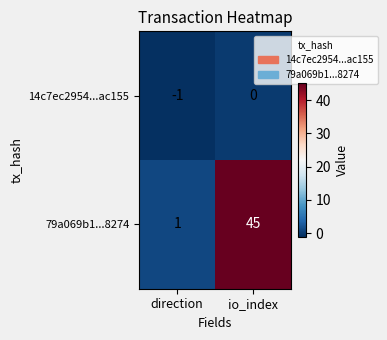

Rank the series at io_index from lowest to highest value.

14c7ec2954...ac155, 79a069b1...8274